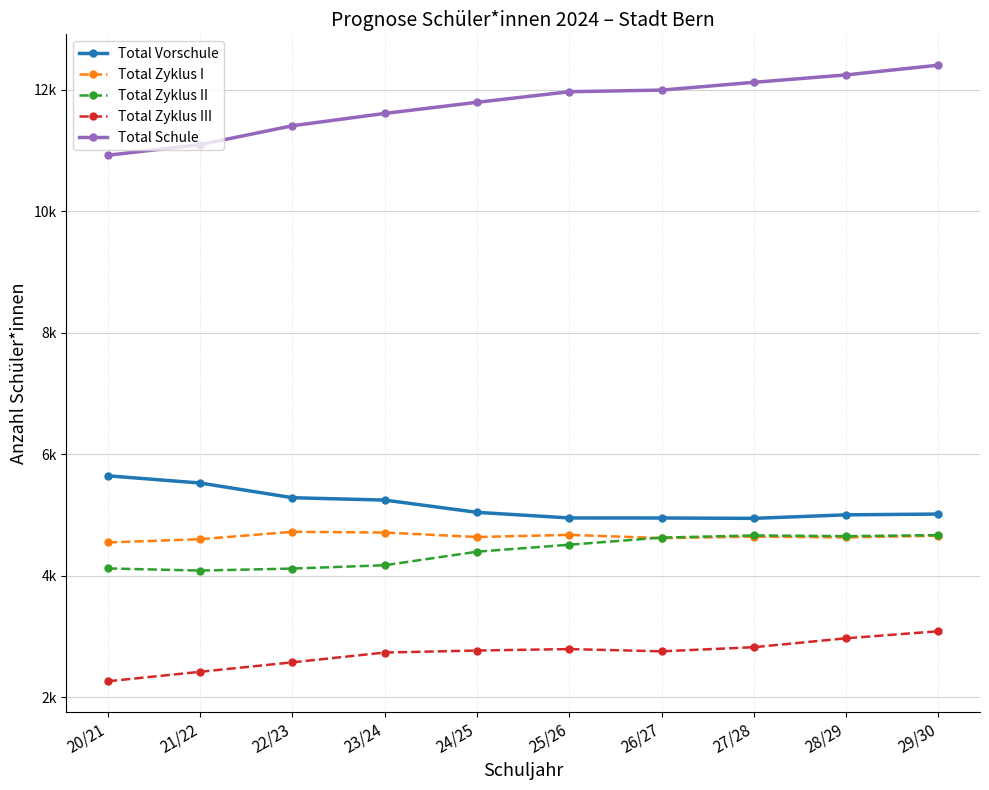

Does the chart have visible grid lines?

Yes